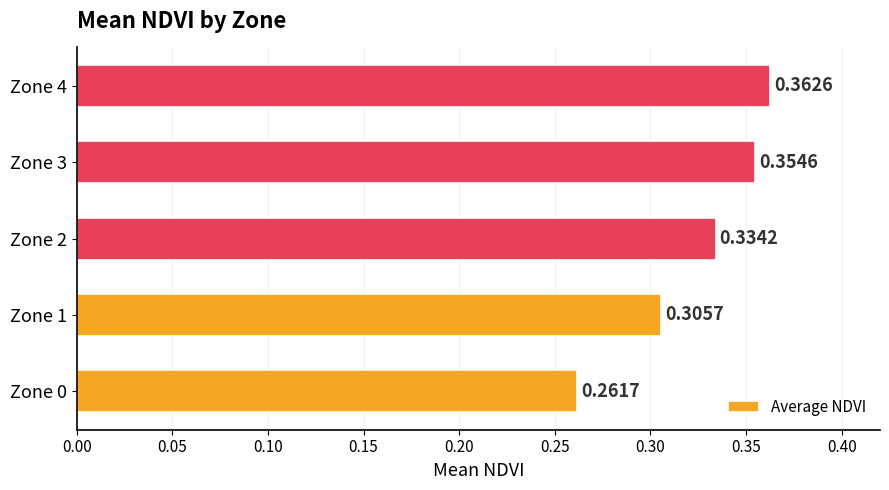

What is the change in value from Zone 0 to Zone 3?

+0.1